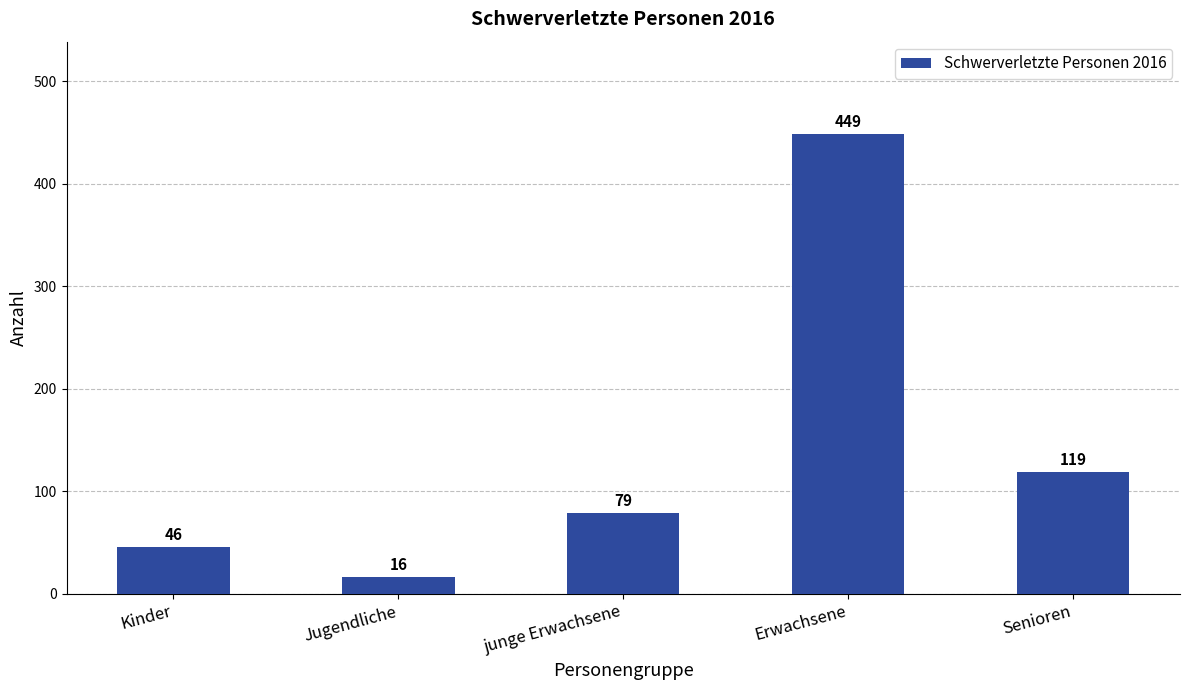

What is the label of the 1st bar from the left?

Kinder